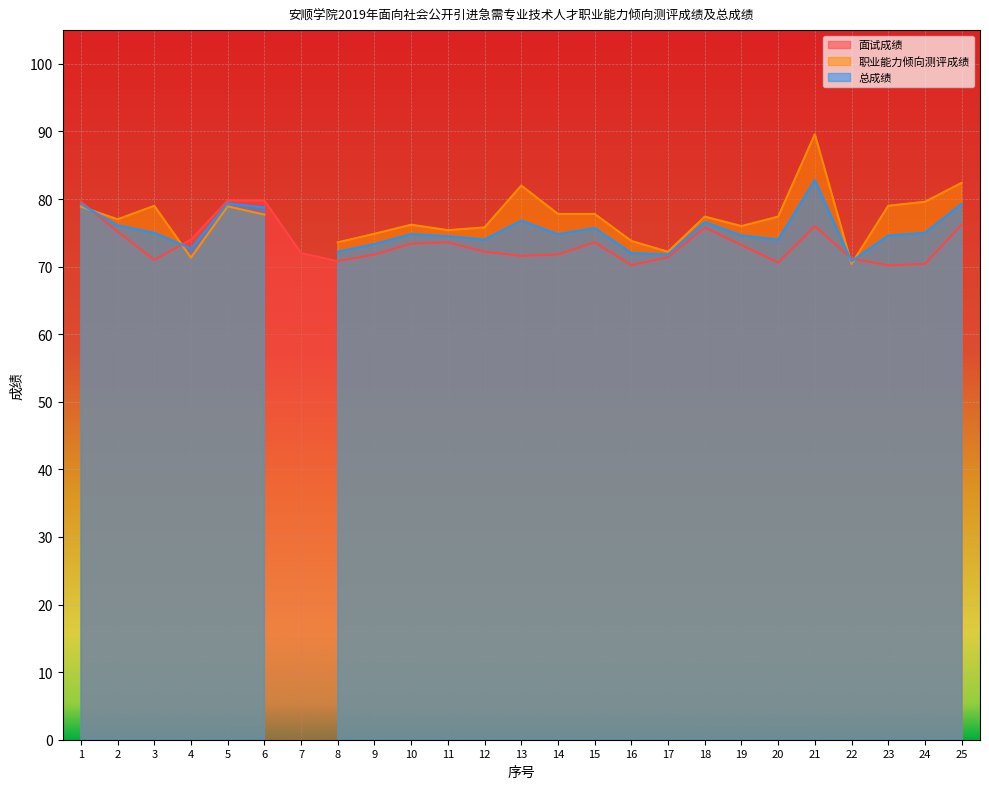

How many lines are shown in the chart?

3